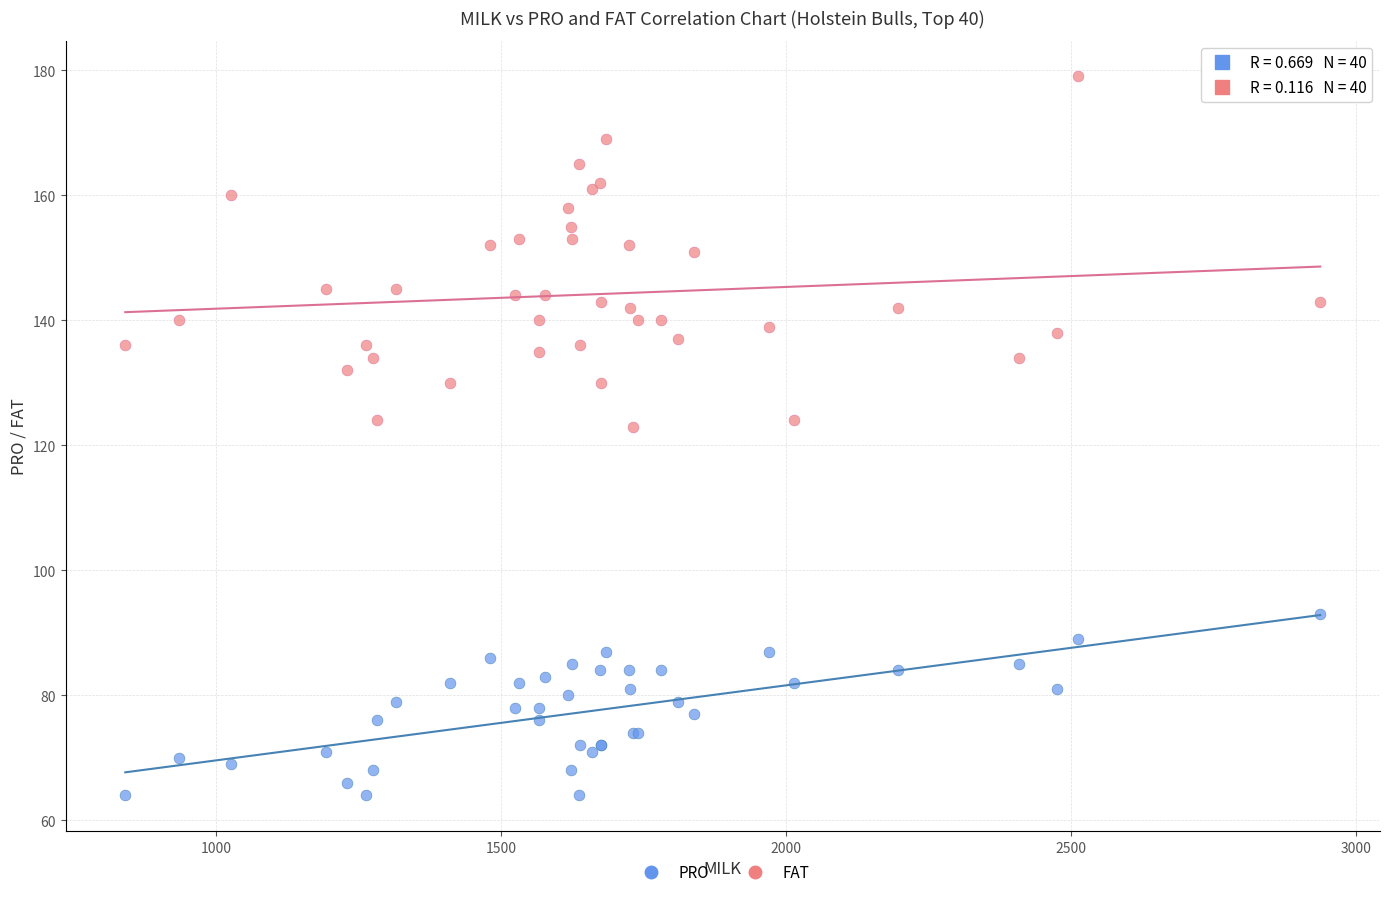

Which series has the largest Y range (max minus min)?

FAT